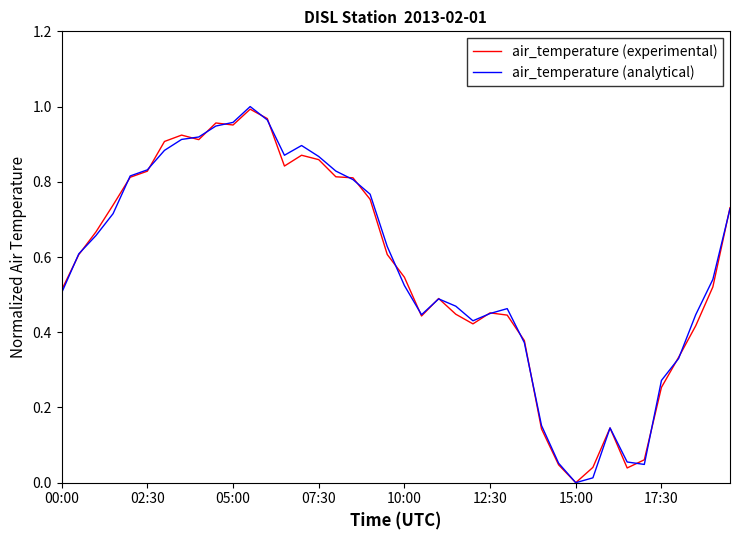

How many lines are shown in the chart?

2